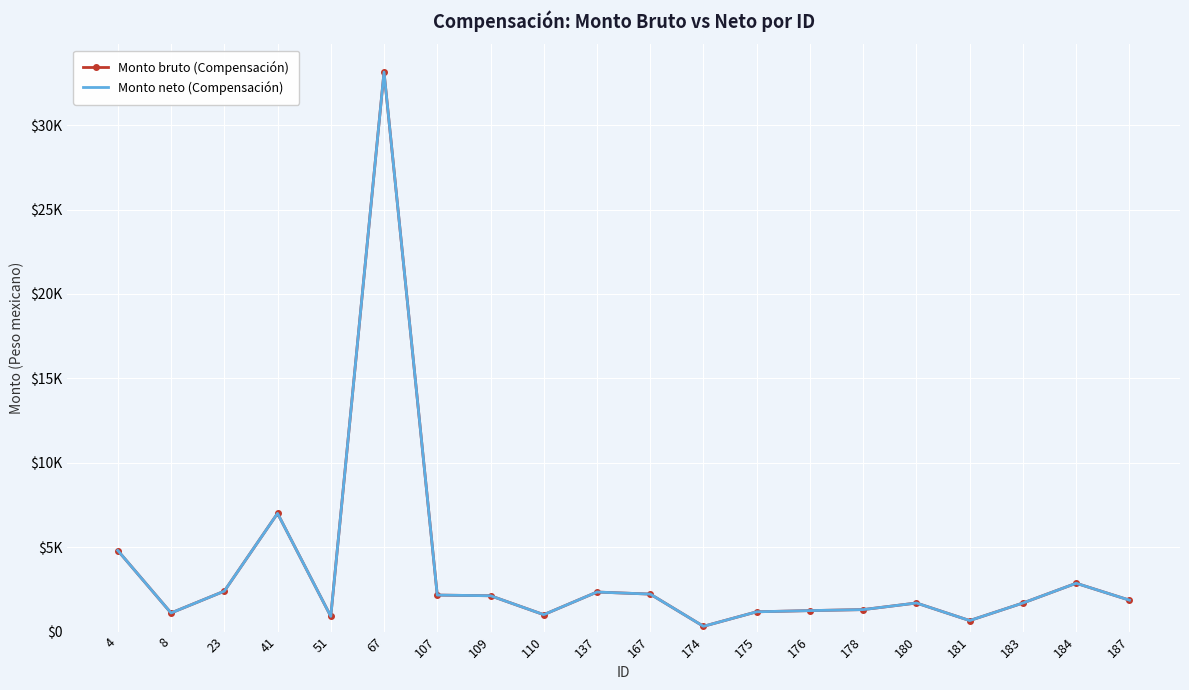

True or false: Monto bruto (Compensación) and Monto neto (Compensación) cross at least once.

False